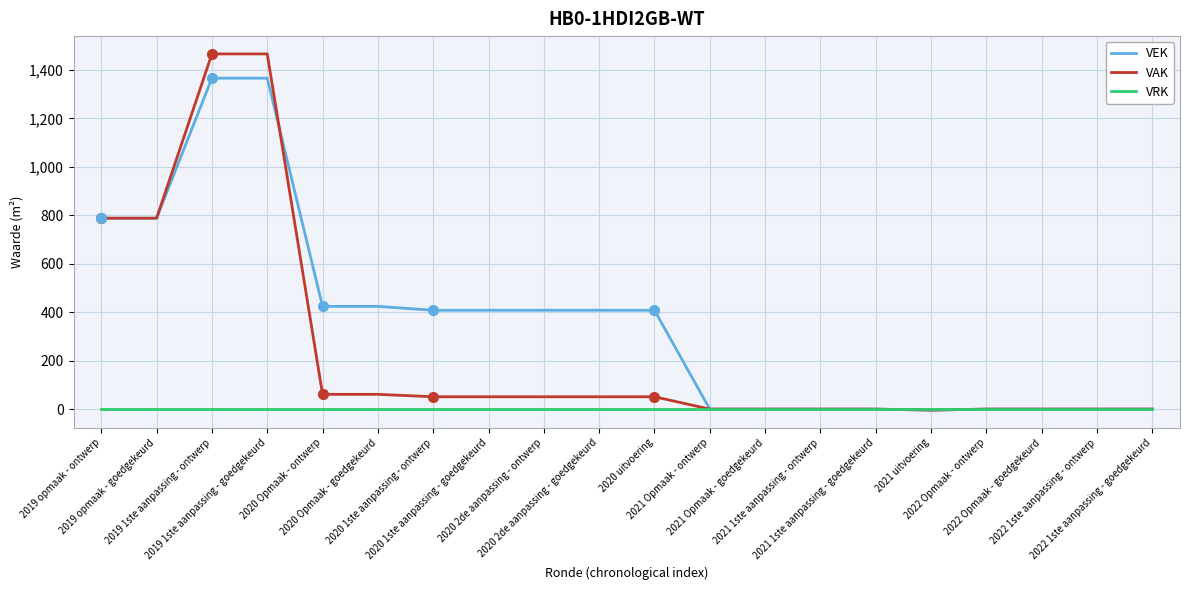

What is the difference between the VEK values at 2020 uitvoering and 2021 Opmaak - ontwerp?

408